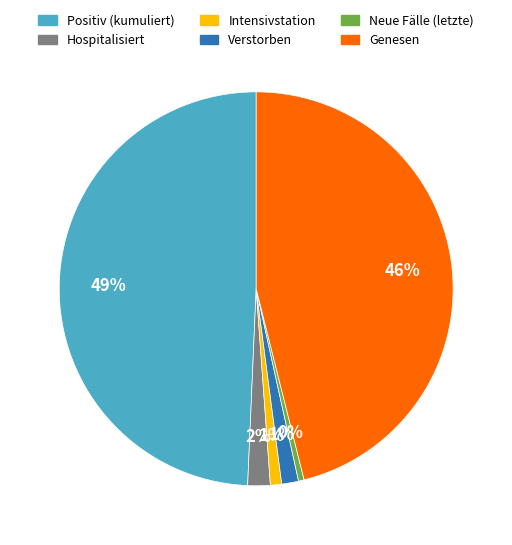

Is it true that Hospitalisiert is 2% of the pie?

True